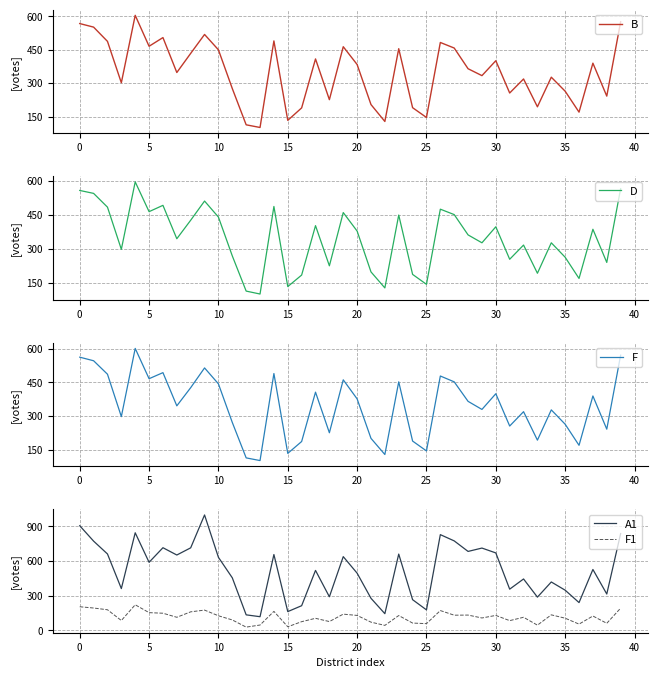

True or false: F1 and A1 intersect in this chart.

False